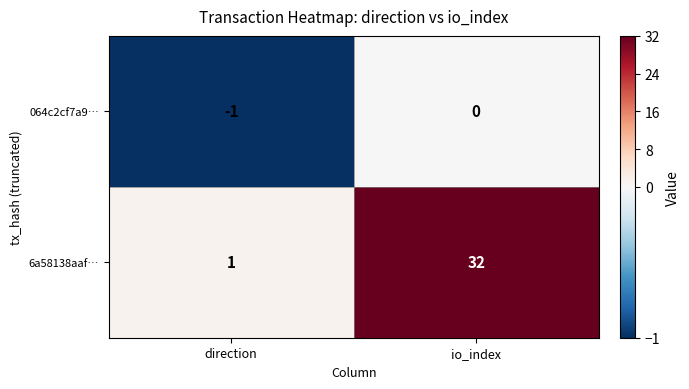

At which label is 6a58138aaf… closest to 16?

direction